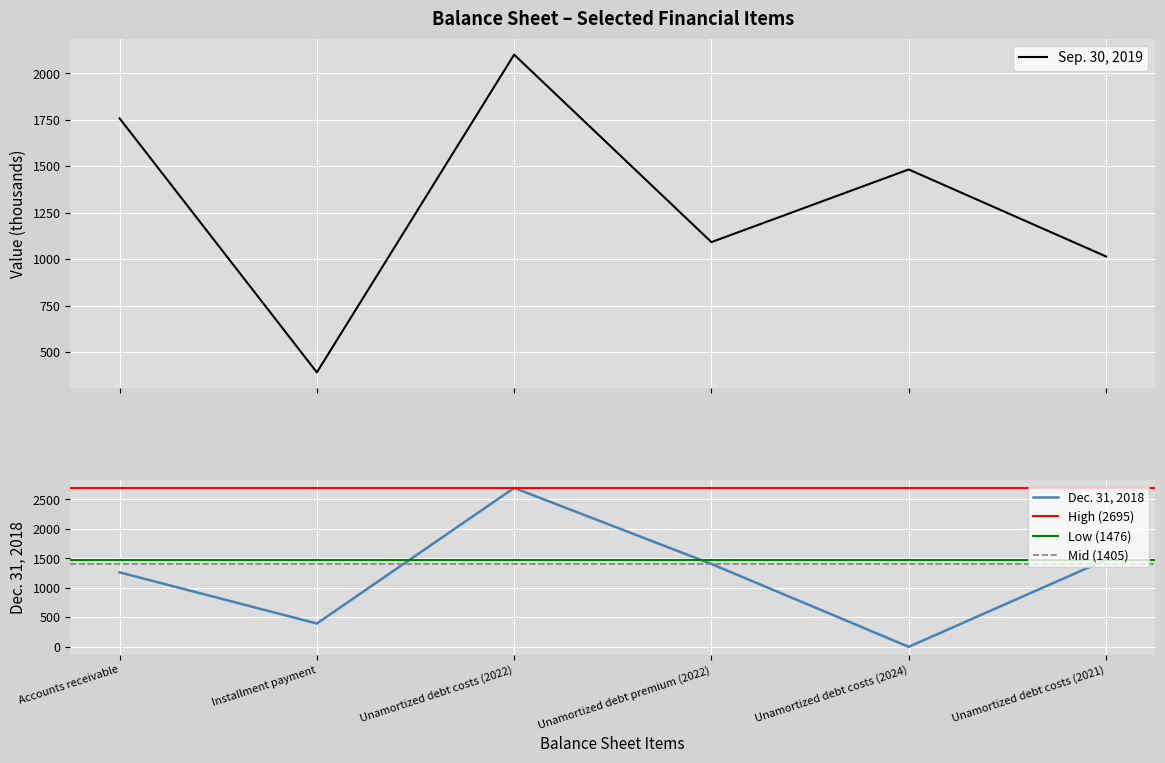

Which category has the lowest value across all series?

Unamortized debt costs (2024)